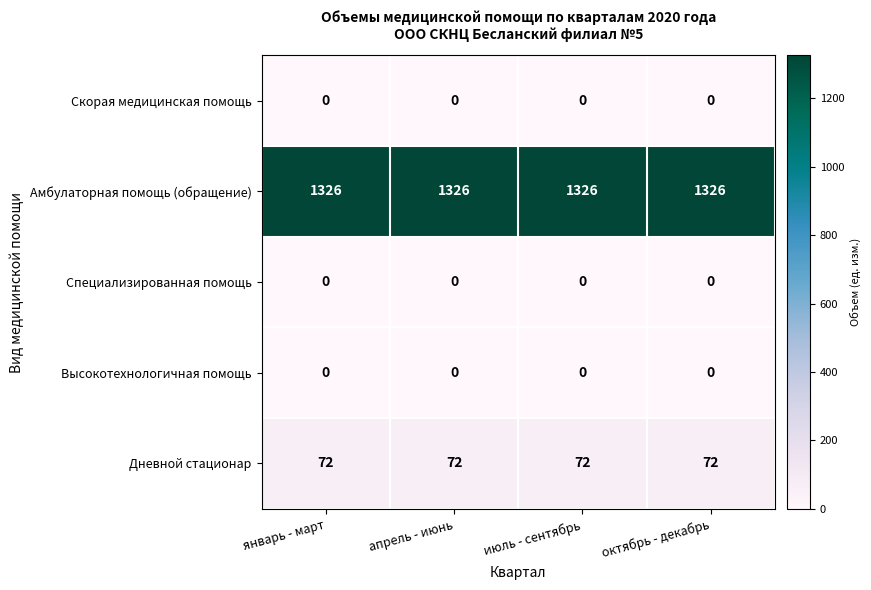

What is the greatest value displayed?

1326